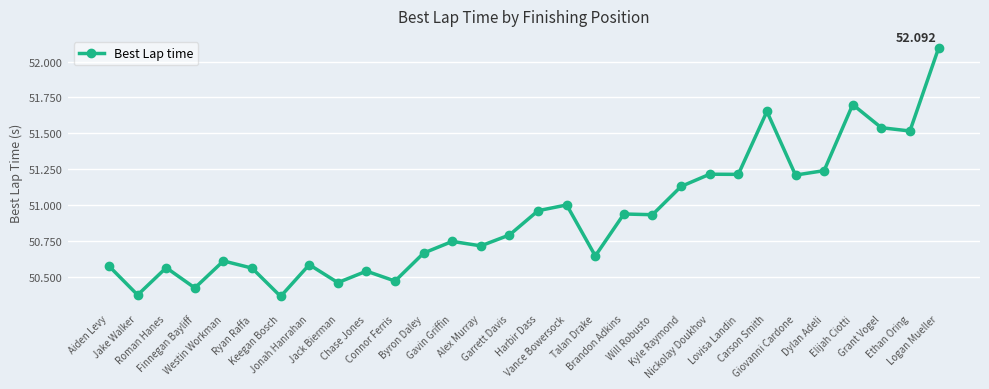

What is the change in value from Jonah Hanrahan to Nickolay Doukhov?

+0.6